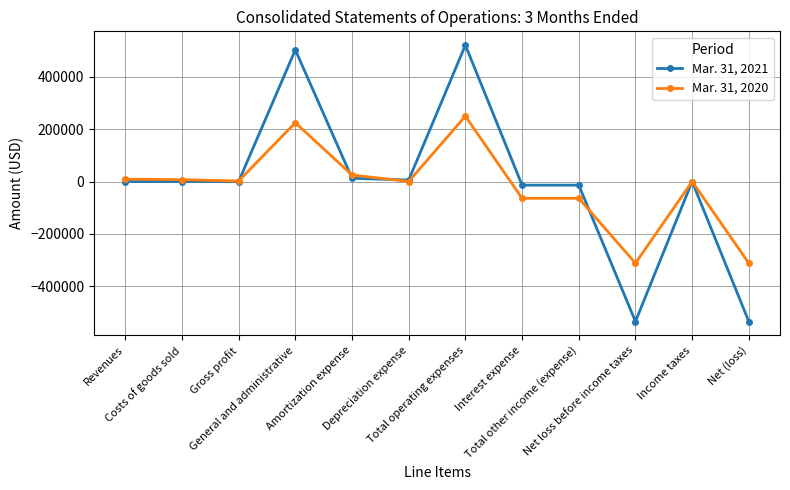

What is the minimum value for Mar. 31, 2020?

-311148